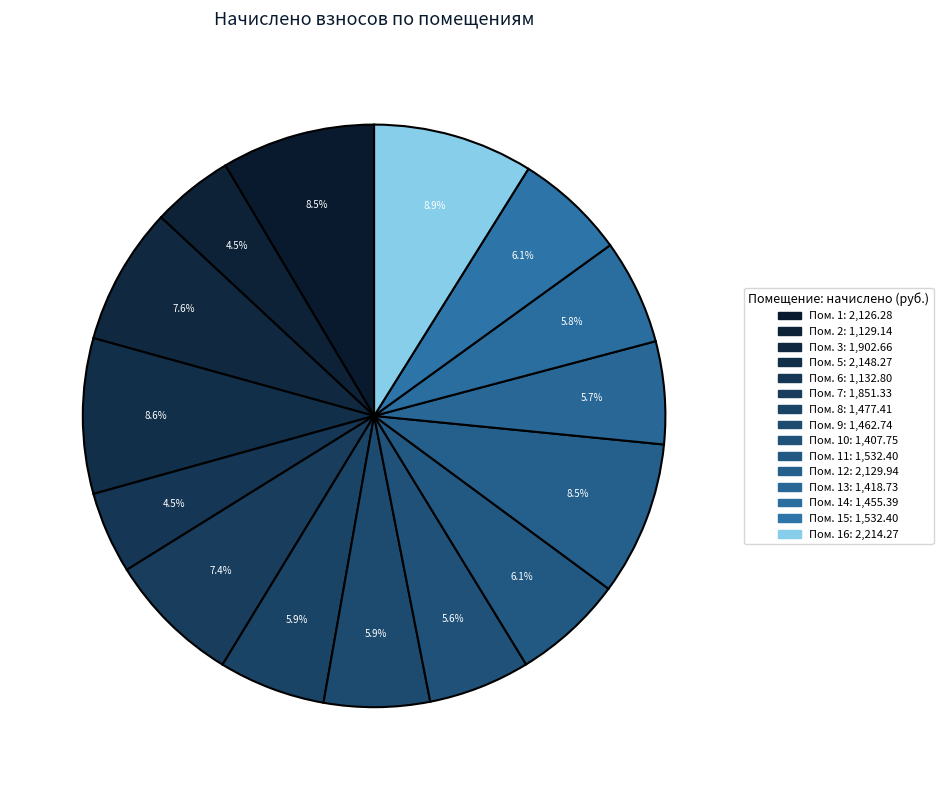

How many segments does this pie chart have?

15